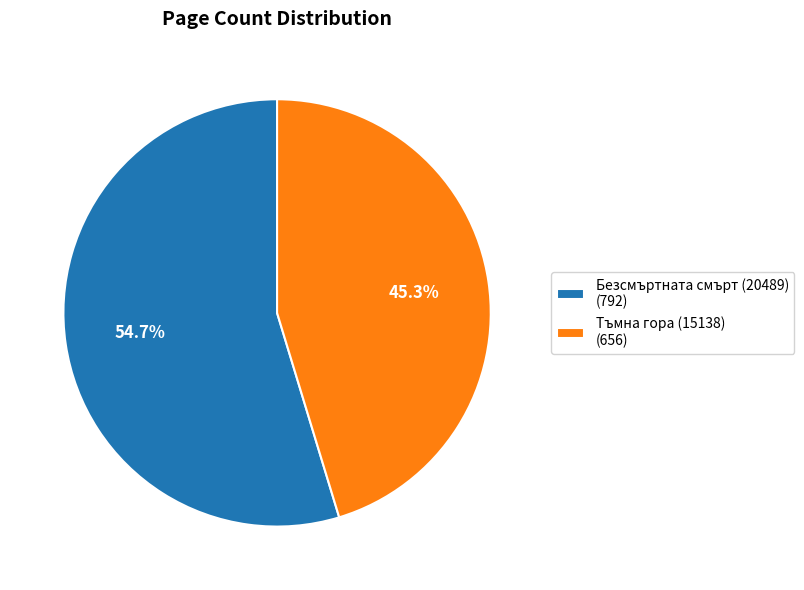

Which category has the smallest portion of the pie?

Тъмна гора (15138)